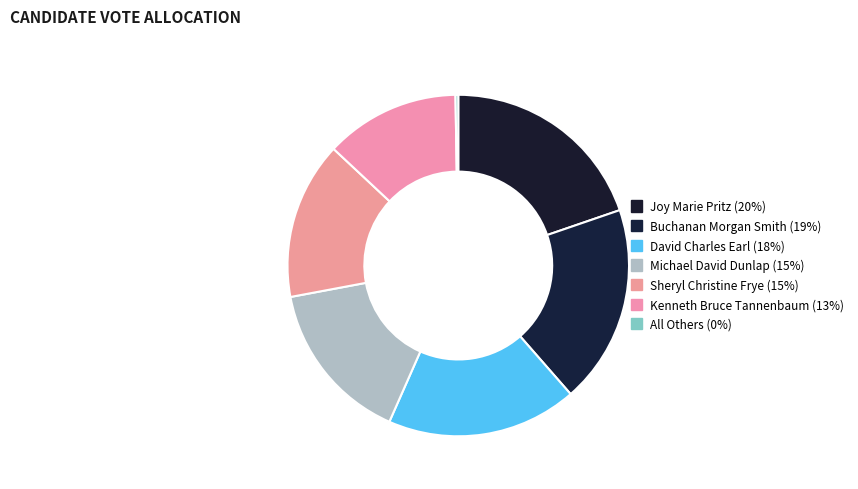

True or false: Michael David Dunlap accounts for 15% of the total.

True